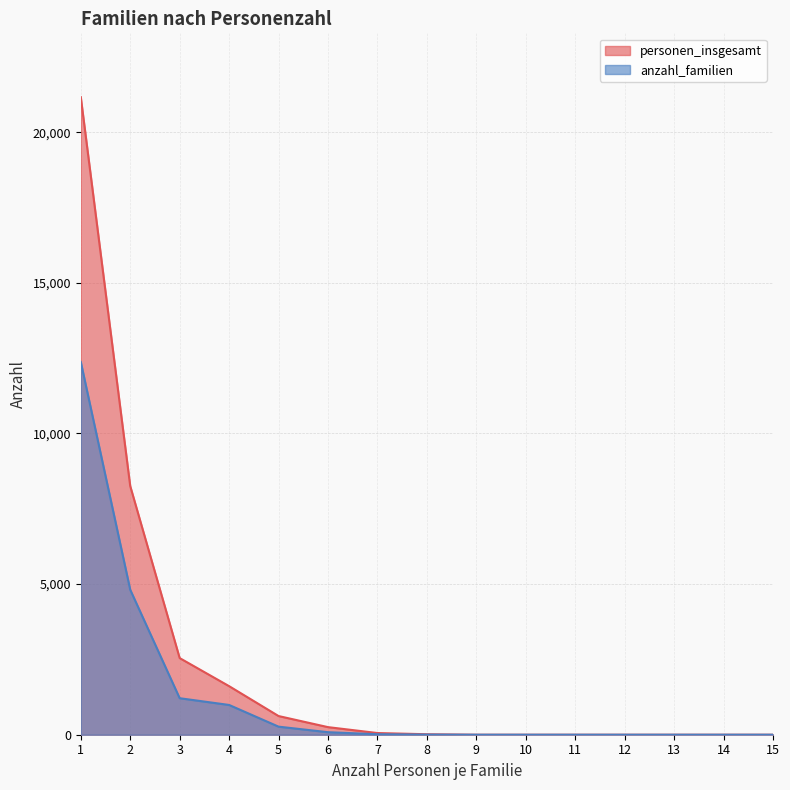

Reading right to left, list all the values displayed in this chart.

personen_insgesamt: 15=0	14=0	13=0	12=0	11=0	10=0	9=0	8=16	7=56	6=252	5=620	4=1612	3=2544	2=8254	1=21166
anzahl_familien: 15=0	14=0	13=0	12=0	11=0	10=0	9=0	8=4	7=16	6=84	5=268	4=988	3=1212	2=4812	1=12376